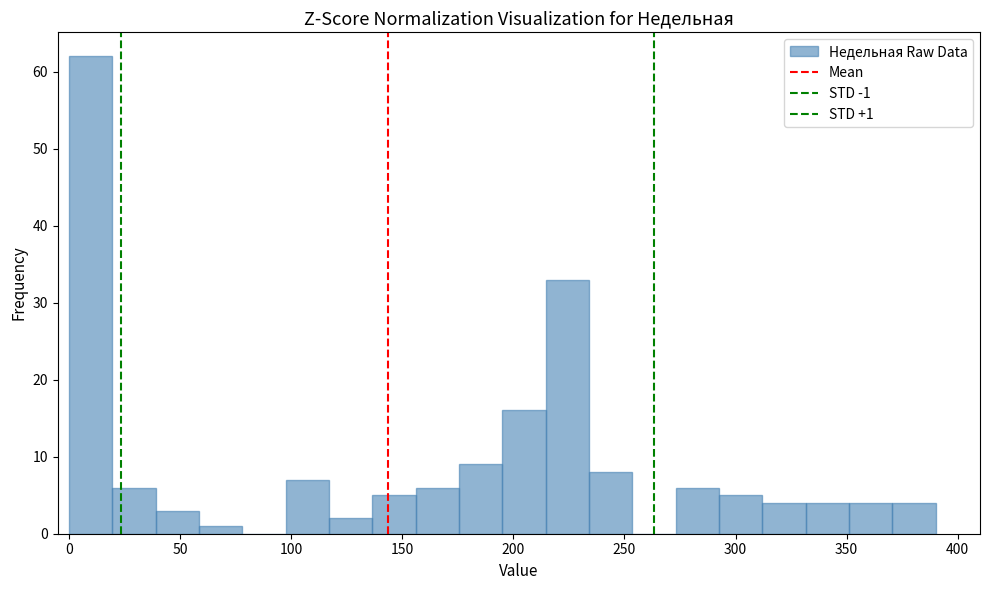

Read against the x-axis, roughly where is the centre of the tallest bar?

10